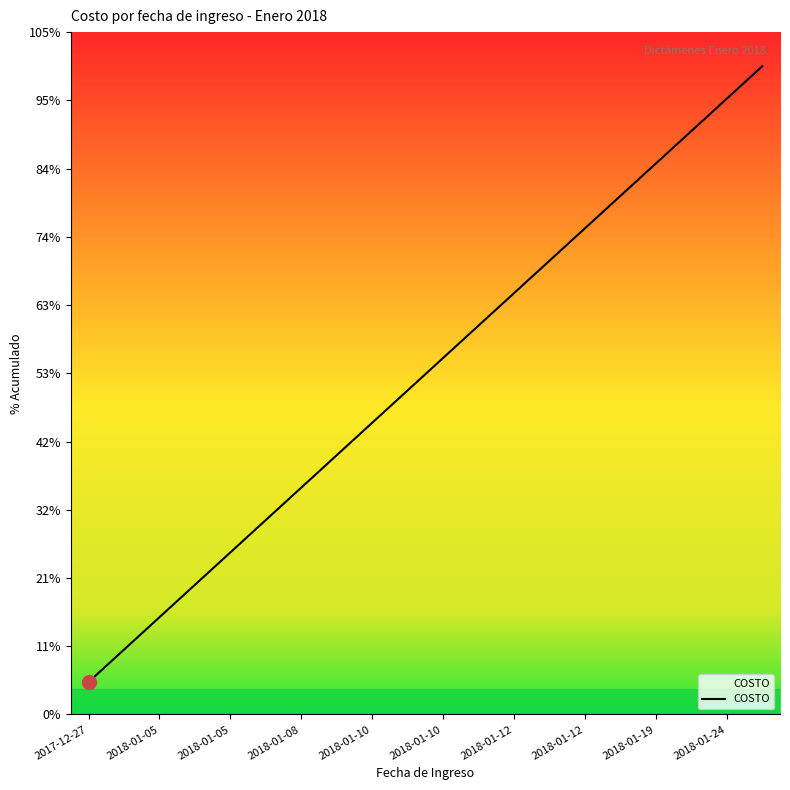

Is this an area chart (filled region under the line)?

Yes